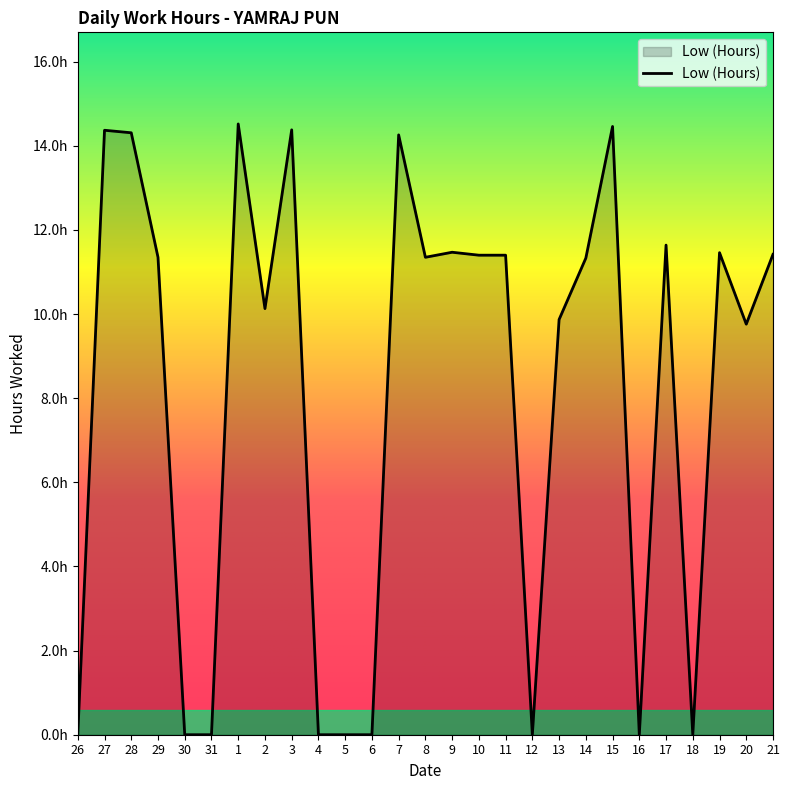

What is the label of the 18th point from the left?

12